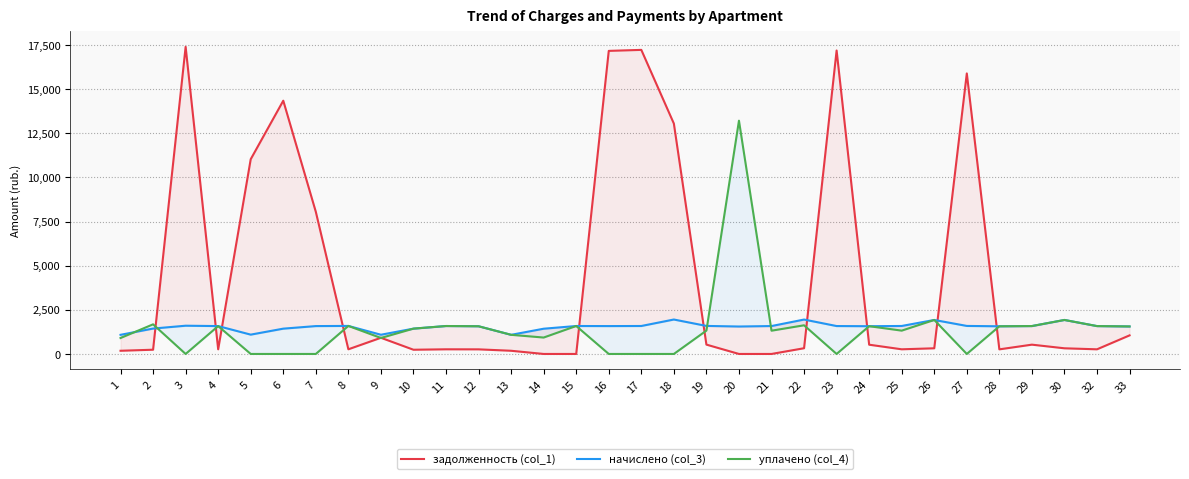

Is it true that уплачено (col_4) equals 1323.8 at 19?

True